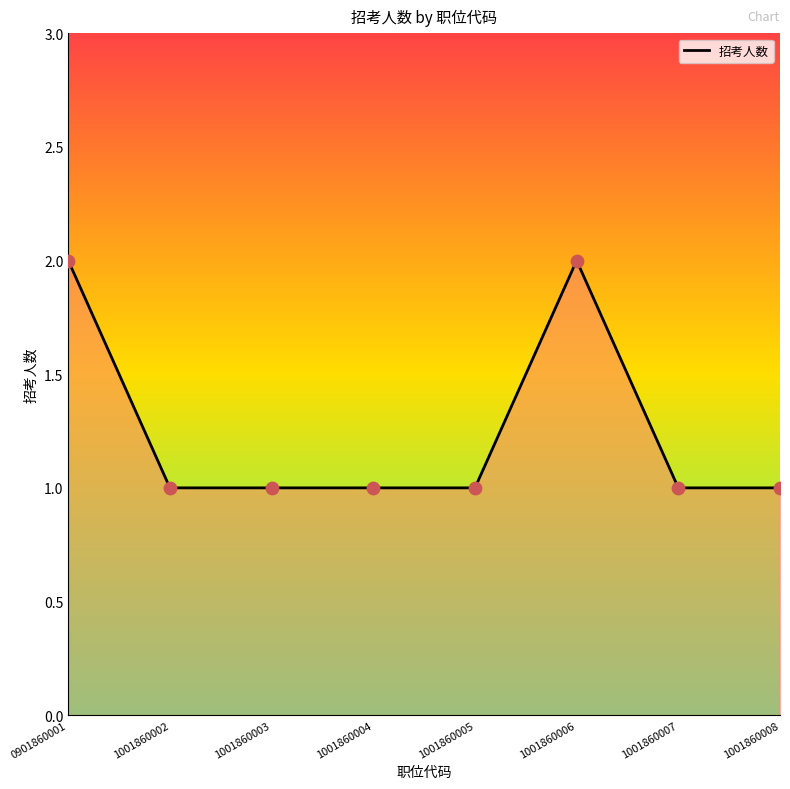

What is the ratio of the value at 1001860005 to the value at 0901860001?

0.5